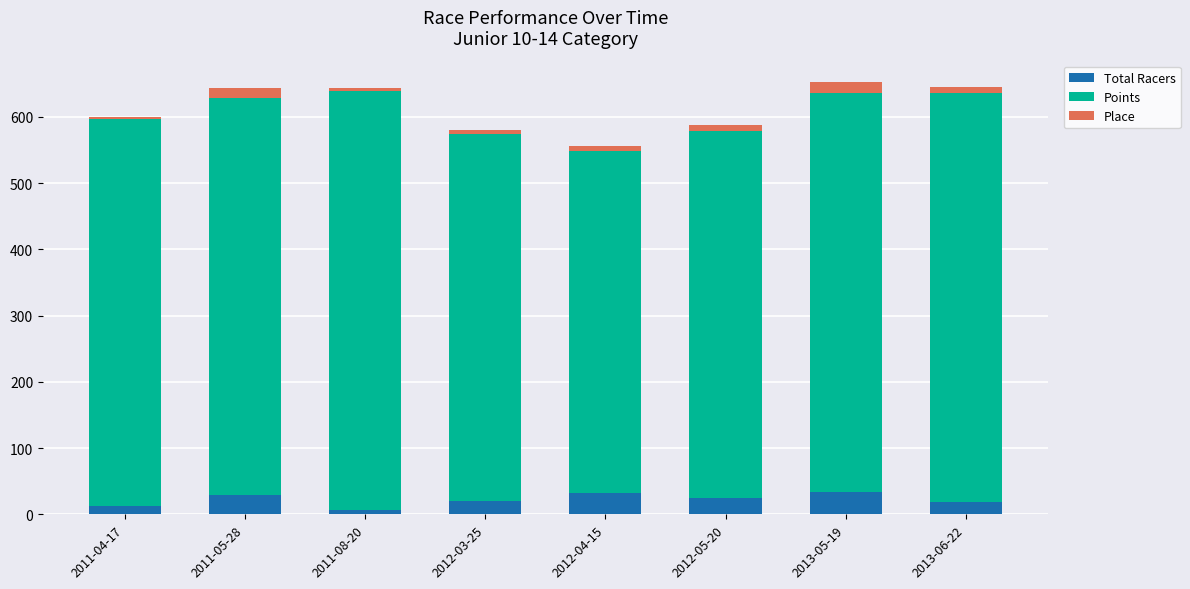

Does the chart contain stacked bars?

Yes